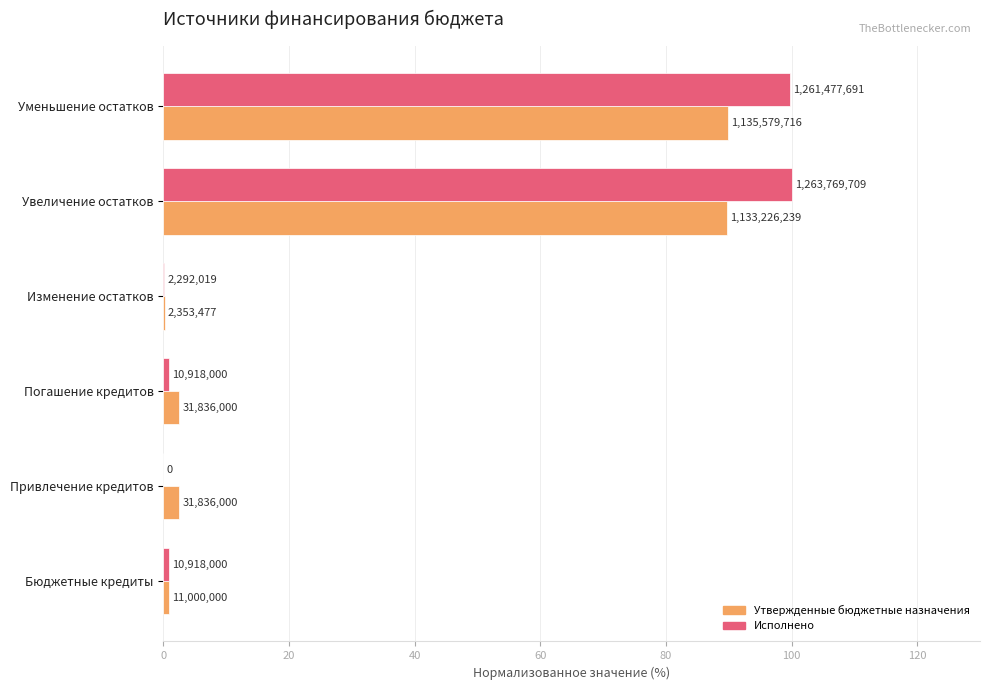

What is the sum of all Исполнено values?

201.7